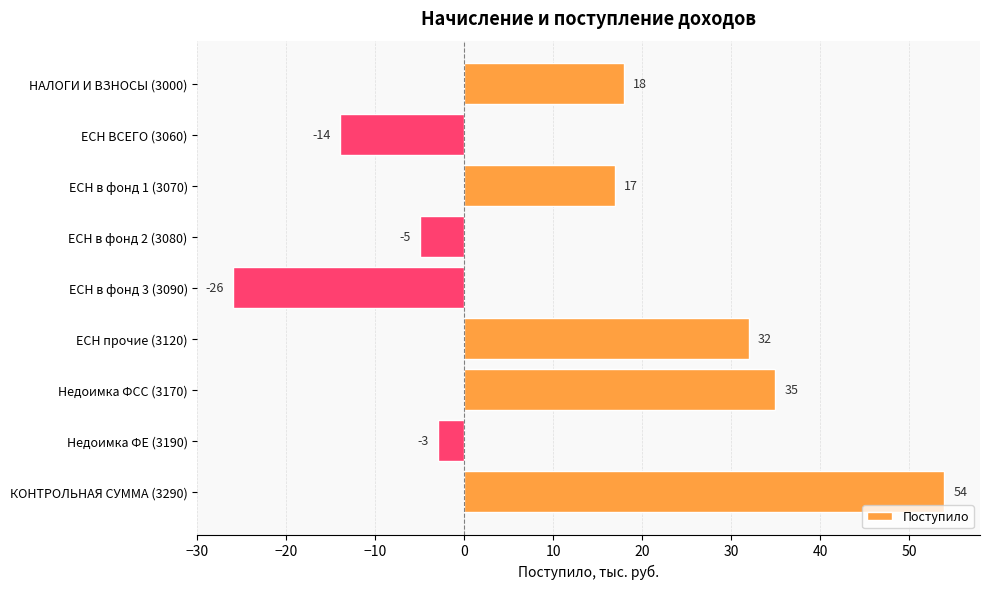

List the labels in order of value, smallest first.

ЕСН в фонд 3 (3090), ЕСН ВСЕГО (3060), ЕСН в фонд 2 (3080), Недоимка ФЕ (3190), ЕСН в фонд 1 (3070), НАЛОГИ И ВЗНОСЫ (3000), ЕСН прочие (3120), Недоимка ФСС (3170), КОНТРОЛЬНАЯ СУММА (3290)